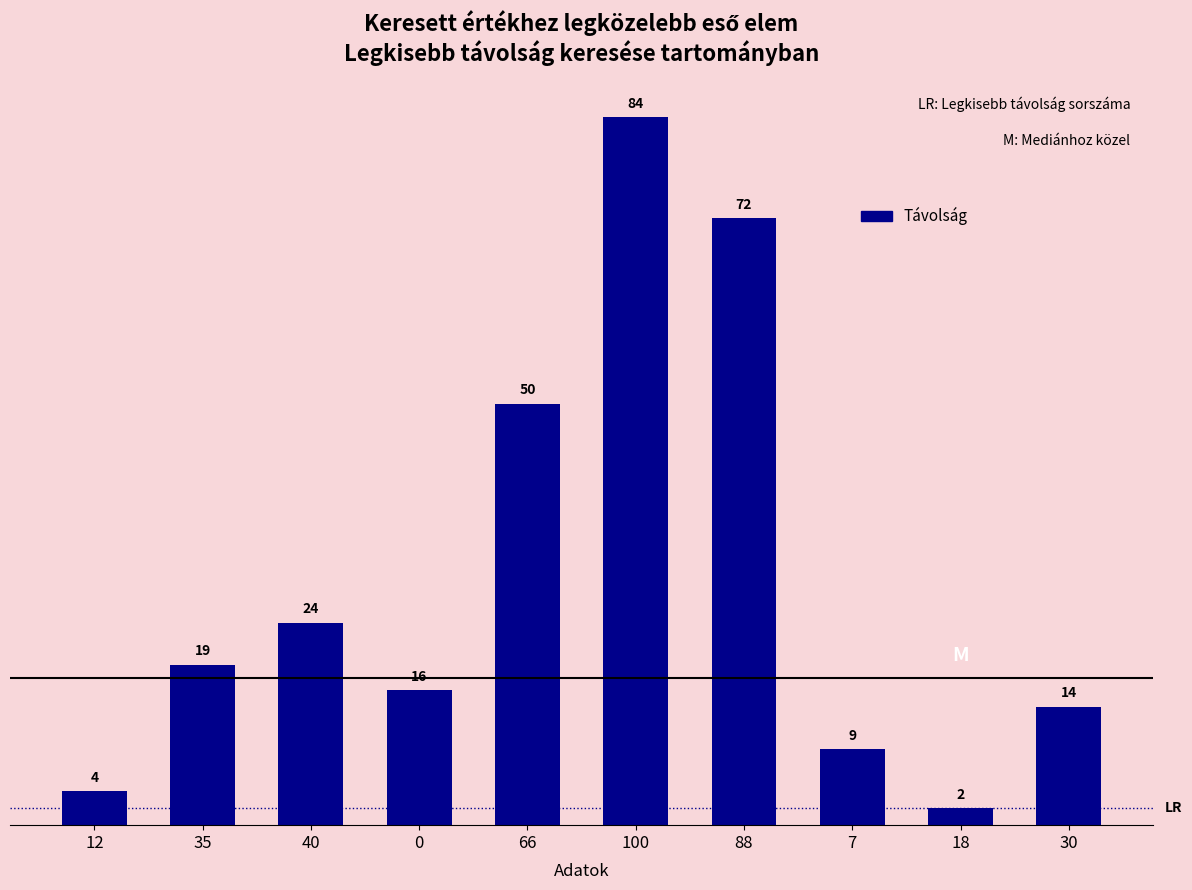

Between 40 and 12, which is larger?

40